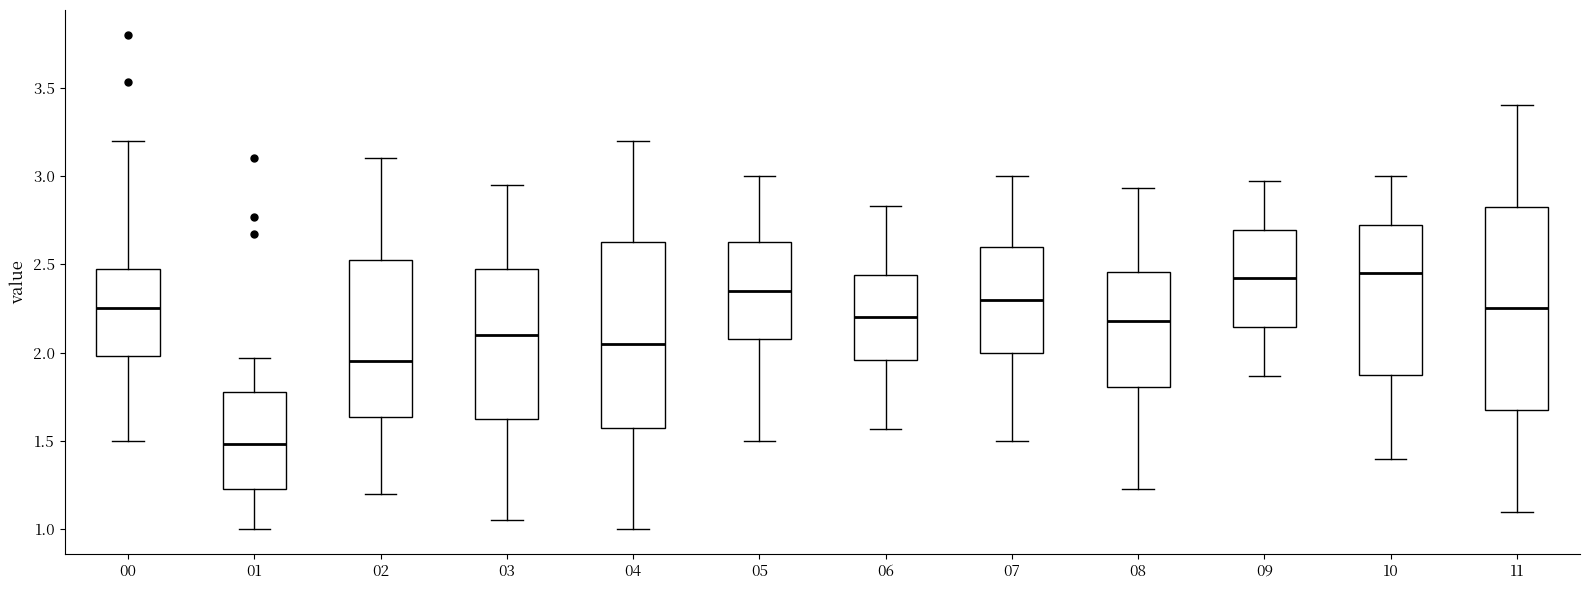

Reading left to right, read every box against the y-axis: the position of its median line, the range the box covers, and the ends of its whiskers. The values are not printed on the chart, so give them approximately, as read against the axis.

00: median 2.25, box 2.00 to 2.50, whiskers 1.50 to 3.20
01: median 1.50, box 1.25 to 1.80, whiskers 1.00 to 1.95
02: median 1.95, box 1.65 to 2.55, whiskers 1.20 to 3.10
03: median 2.10, box 1.65 to 2.50, whiskers 1.05 to 2.95
04: median 2.05, box 1.60 to 2.65, whiskers 1.00 to 3.20
05: median 2.35, box 2.10 to 2.65, whiskers 1.50 to 3.00
06: median 2.20, box 1.95 to 2.45, whiskers 1.55 to 2.85
07: median 2.30, box 2.00 to 2.60, whiskers 1.50 to 3.00
08: median 2.20, box 1.80 to 2.45, whiskers 1.25 to 2.95
09: median 2.40, box 2.15 to 2.70, whiskers 1.85 to 2.95
10: median 2.45, box 1.90 to 2.75, whiskers 1.40 to 3.00
11: median 2.25, box 1.70 to 2.85, whiskers 1.10 to 3.40